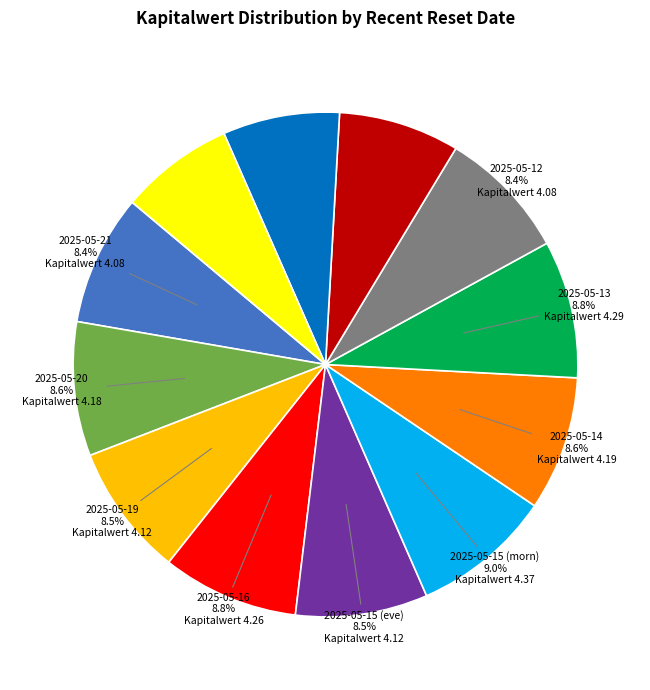

Is there any slice that represents more than half of the pie?

No